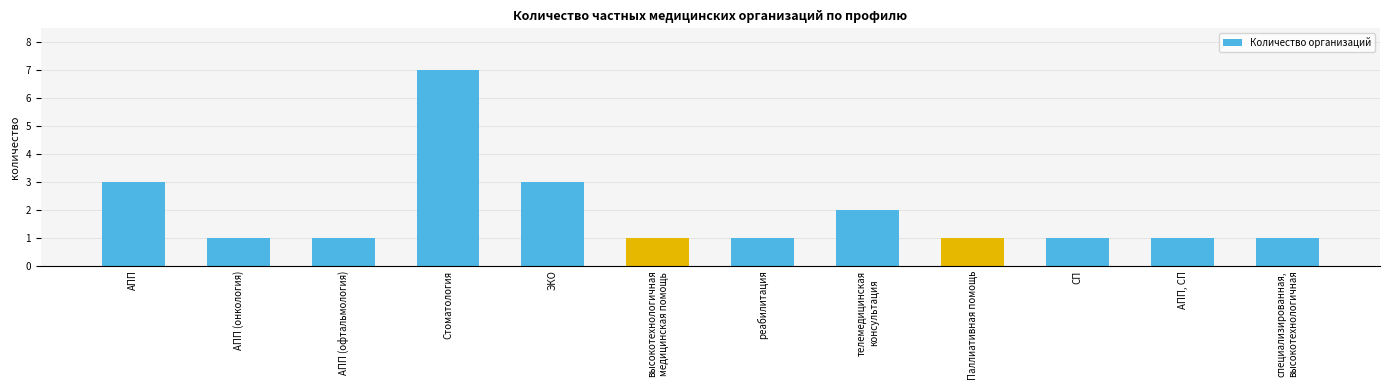

Approximately how many times larger is the value at ЭКО compared to АПП (офтальмология)?

3.0